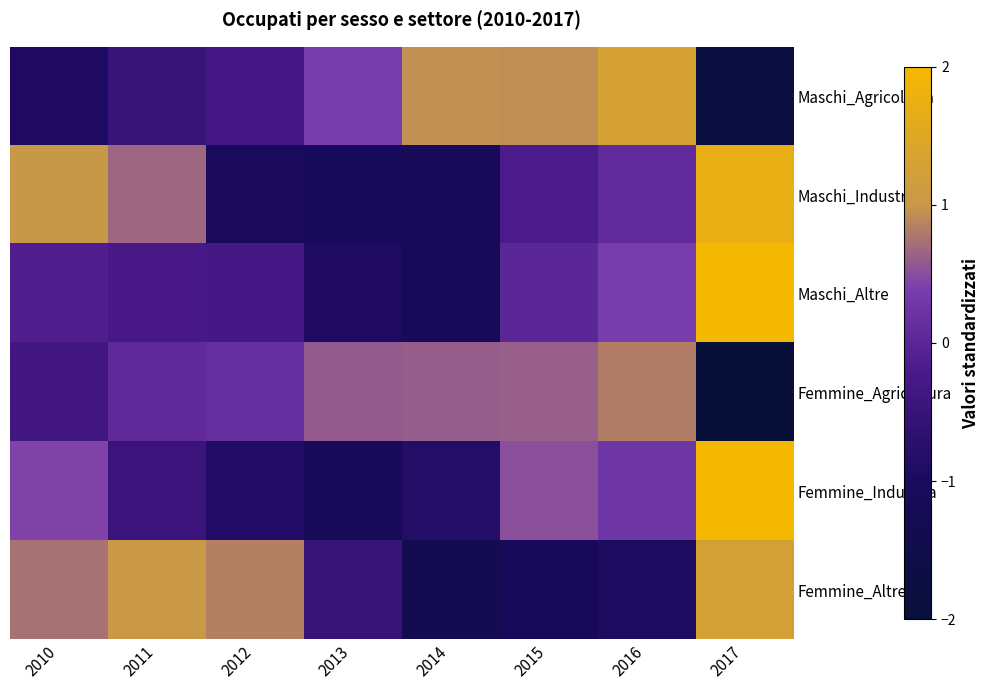

List the series in order of their peak value, lowest first.

Femmine_Agricoltura, Femmine_Altre, Maschi_Agricoltura, Maschi_Industria, Femmine_Industria, Maschi_Altre